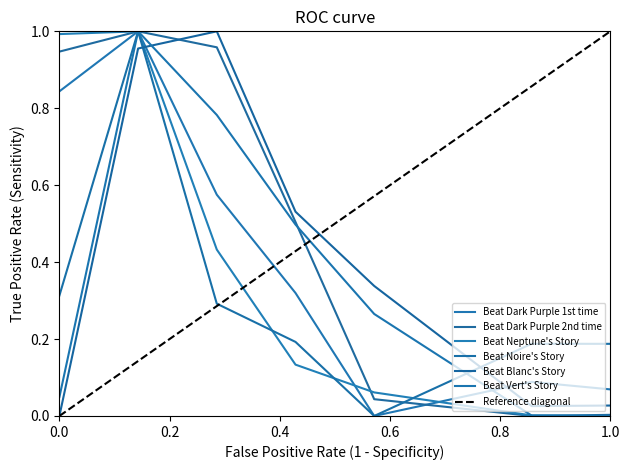

True or false: Beat Blanc's Story and Beat Noire's Story intersect in this chart.

True